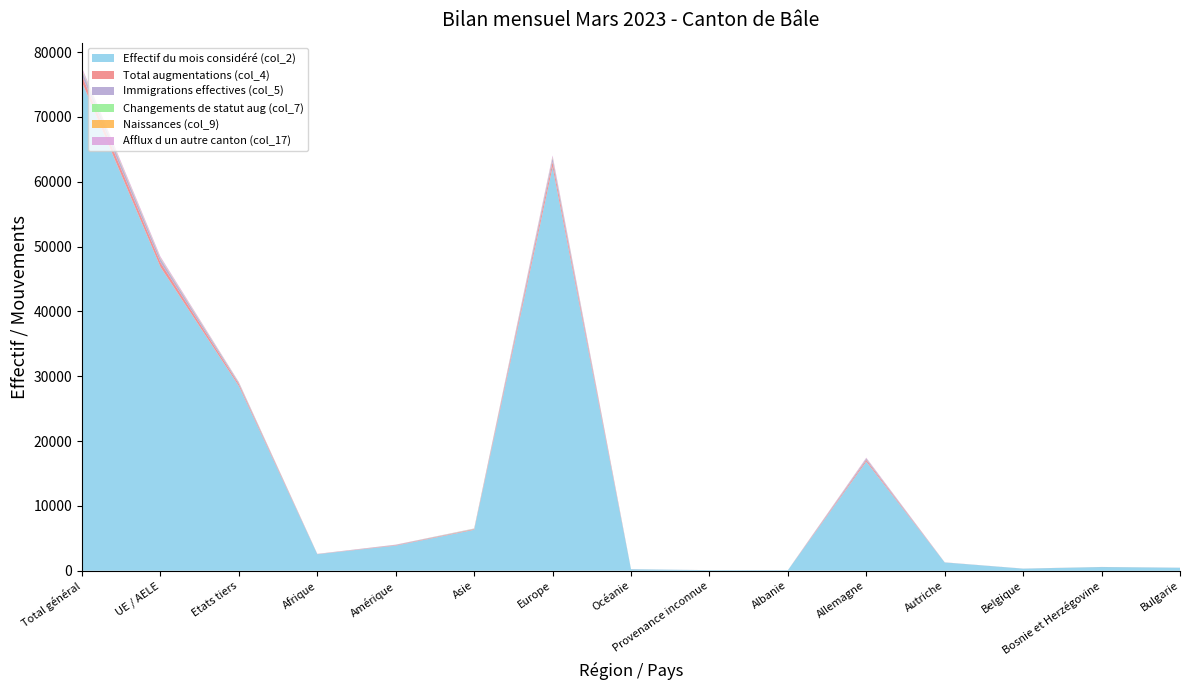

Reading left to right, list all the values displayed in this chart.

Effectif du mois considéré (col_2): 75341	46853	28488	2558	3880	6318	62253	239	93	79	16834	1280	326	576	467
Total augmentations (col_4): 987	699	288	22	70	93	793	8	1	2	260	8	5	5	4
Immigrations effectives (col_5): 719	534	185	19	56	42	594	8	0	1	208	5	4	2	4
Changements de statut aug (col_7): 131	85	46	0	5	38	87	0	1	0	25	1	0	0	0
Naissances (col_9): 80	56	24	2	3	5	70	0	0	1	20	0	0	3	0
Afflux d un autre canton (col_17): 308	231	77	7	16	31	254	0	0	0	98	7	2	2	1